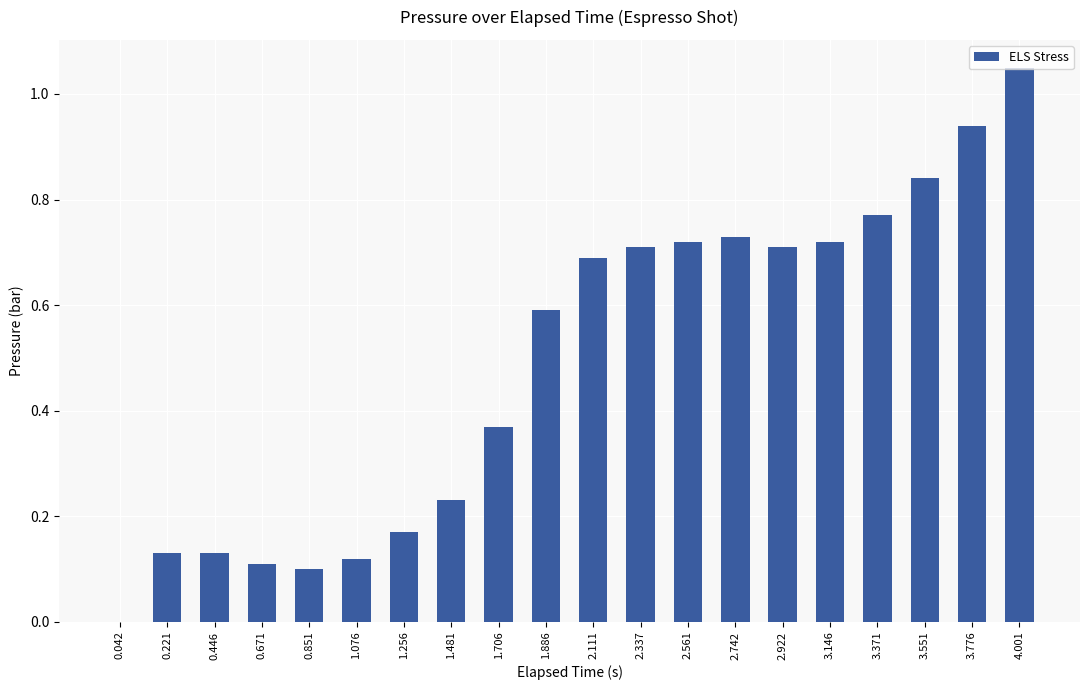

Between 1.481 and 2.111, which is larger?

2.111